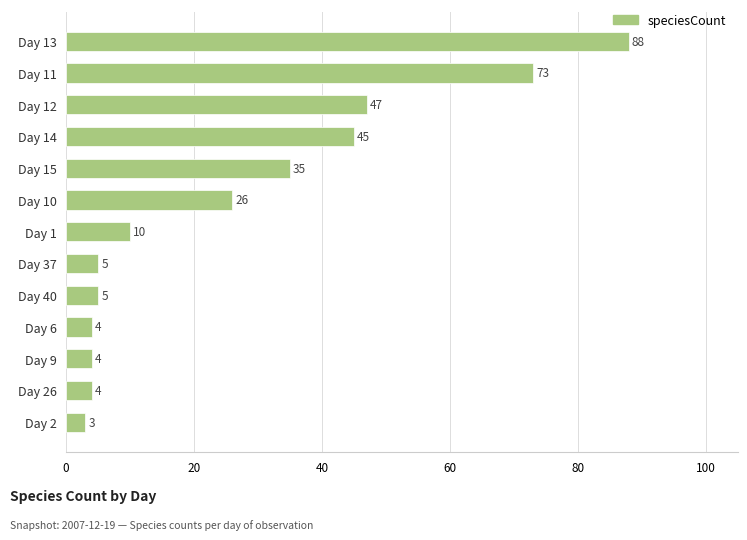

How many data points are less than 10?

6